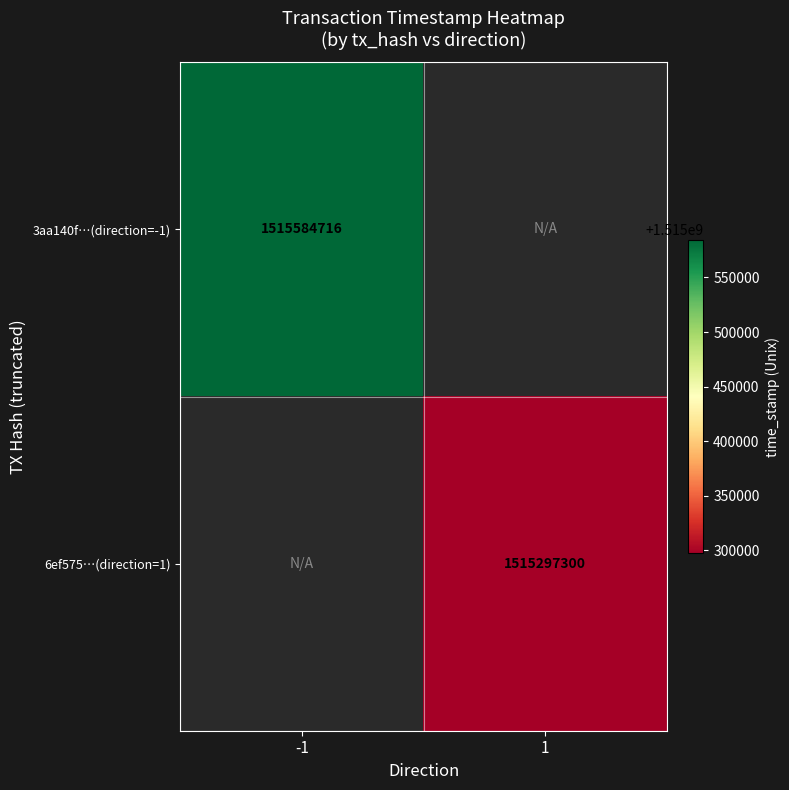

What is the smallest value displayed?

1515297300.0